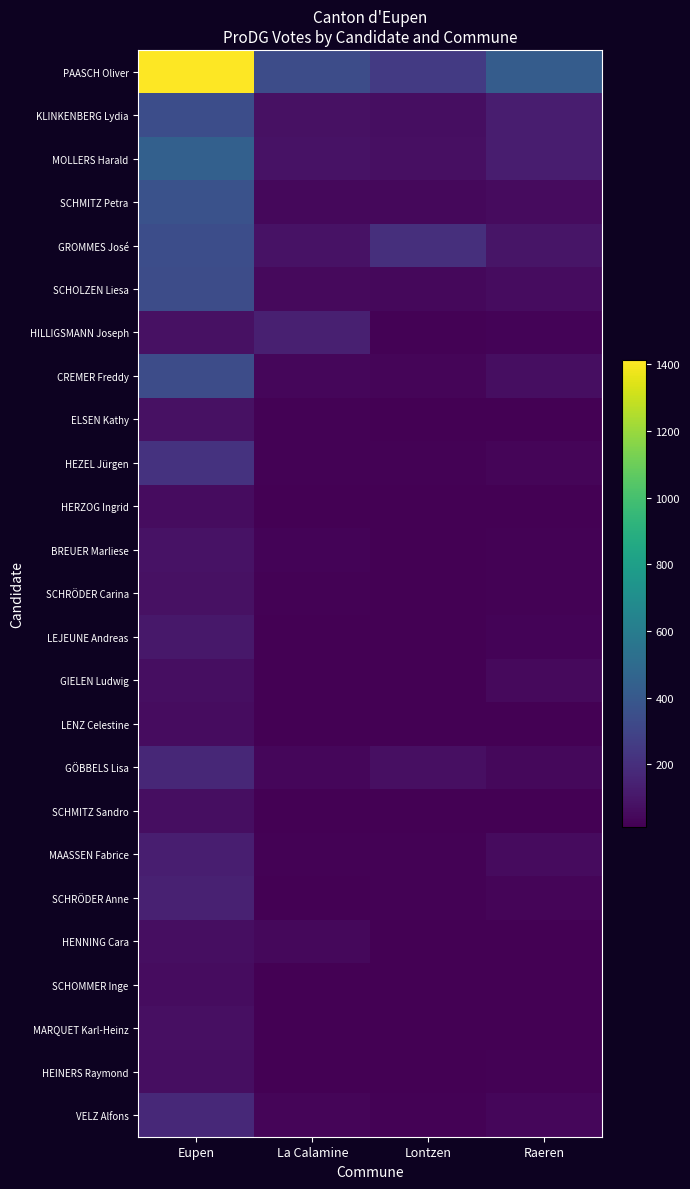

Reading right to left, extract all data points from this chart.

PAASCH Oliver: Raeren=423	Lontzen=249	La Calamine=340	Eupen=1413
KLINKENBERG Lydia: Raeren=126	Lontzen=64	La Calamine=78	Eupen=345
MOLLERS Harald: Raeren=124	Lontzen=73	La Calamine=83	Eupen=444
SCHMITZ Petra: Raeren=56	Lontzen=43	La Calamine=44	Eupen=365
GROMMES José: Raeren=93	Lontzen=201	La Calamine=80	Eupen=342
SCHOLZEN Liesa: Raeren=57	Lontzen=44	La Calamine=46	Eupen=339
HILLIGSMANN Joseph: Raeren=24	Lontzen=20	La Calamine=138	Eupen=78
CREMER Freddy: Raeren=66	Lontzen=32	La Calamine=35	Eupen=337
ELSEN Kathy: Raeren=13	Lontzen=15	La Calamine=19	Eupen=75
HEZEL Jürgen: Raeren=31	Lontzen=23	La Calamine=19	Eupen=218
HERZOG Ingrid: Raeren=13	Lontzen=17	La Calamine=17	Eupen=61
BREUER Marliese: Raeren=23	Lontzen=17	La Calamine=26	Eupen=84
SCHRÖDER Carina: Raeren=19	Lontzen=15	La Calamine=22	Eupen=77
LEJEUNE Andreas: Raeren=28	Lontzen=18	La Calamine=18	Eupen=101
GIELEN Ludwig: Raeren=46	Lontzen=17	La Calamine=14	Eupen=64
LENZ Celestine: Raeren=13	Lontzen=16	La Calamine=15	Eupen=60
GÖBBELS Lisa: Raeren=44	Lontzen=69	La Calamine=36	Eupen=168
SCHMITZ Sandro: Raeren=14	Lontzen=14	La Calamine=16	Eupen=64
MAASSEN Fabrice: Raeren=53	Lontzen=19	La Calamine=20	Eupen=130
SCHRÖDER Anne: Raeren=34	Lontzen=20	La Calamine=18	Eupen=139
HENNING Cara: Raeren=18	Lontzen=17	La Calamine=43	Eupen=66
SCHOMMER Inge: Raeren=16	Lontzen=16	La Calamine=15	Eupen=60
MARQUET Karl-Heinz: Raeren=17	Lontzen=15	La Calamine=13	Eupen=69
HEINERS Raymond: Raeren=20	Lontzen=16	La Calamine=16	Eupen=66
VELZ Alfons: Raeren=40	Lontzen=20	La Calamine=34	Eupen=172